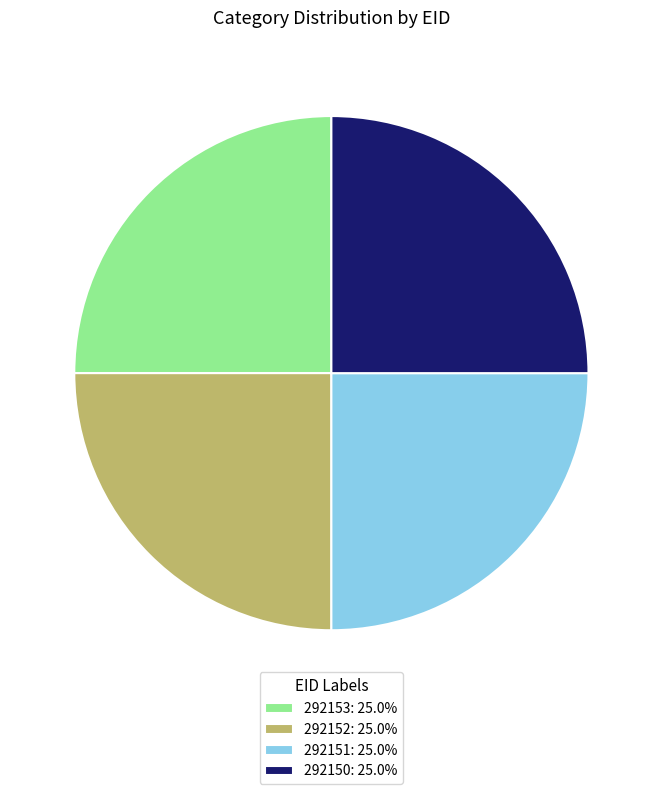

Is 292151: 25.0% the majority of the pie?

No